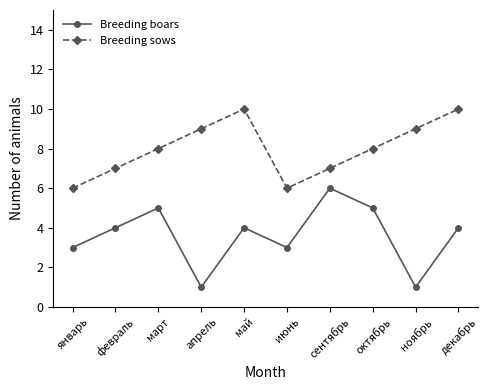

What is the difference between the second highest and second lowest values in the Breeding sows series?

4